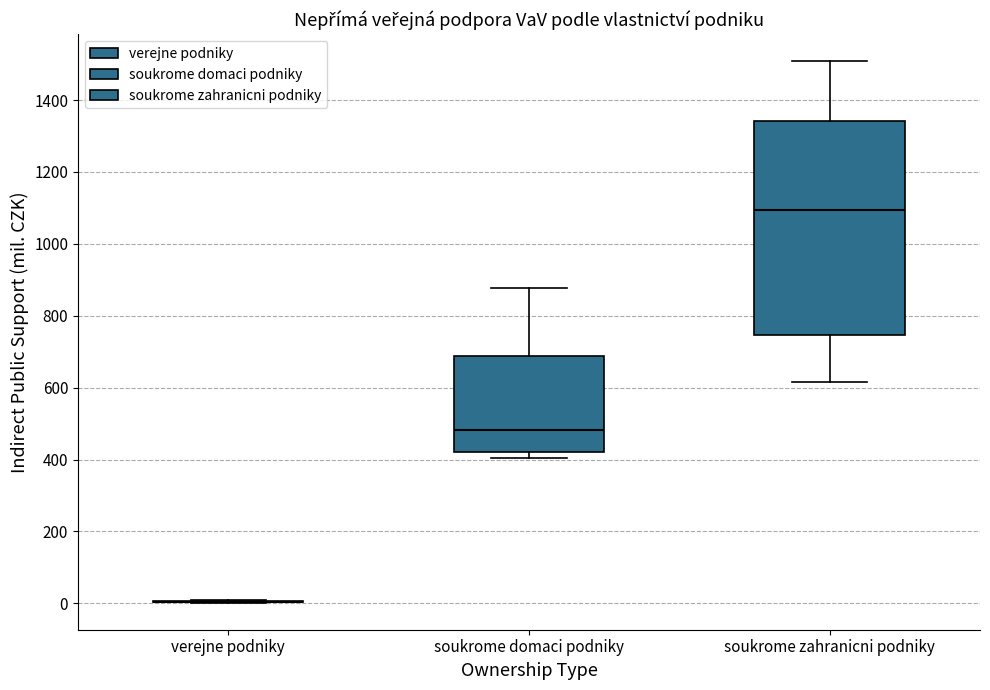

Reading left to right, transcribe this box plot: for each box, give where its median line is, the range the box spans, and where its two whiskers end, as read against the y-axis. The values are not printed on the chart, so give them approximately, as read against the axis.

verejne podniky: box collapsed to a line at 0, whiskers 0 to 0
soukrome domaci podniky: median 480, box 420 to 680, whiskers 400 to 880
soukrome zahranicni podniky: median 1100, box 740 to 1340, whiskers 620 to 1500